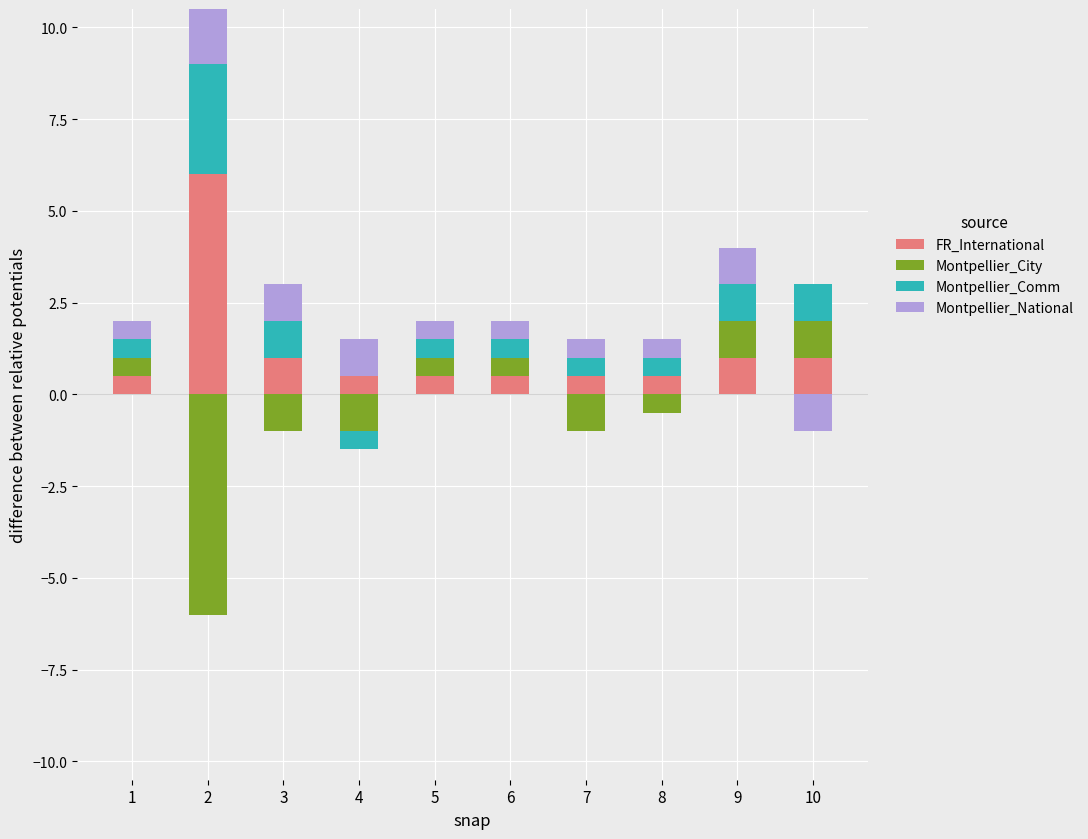

Is the value of Montpellier_Comm at 10 greater than the value of FR_International at 2?

No